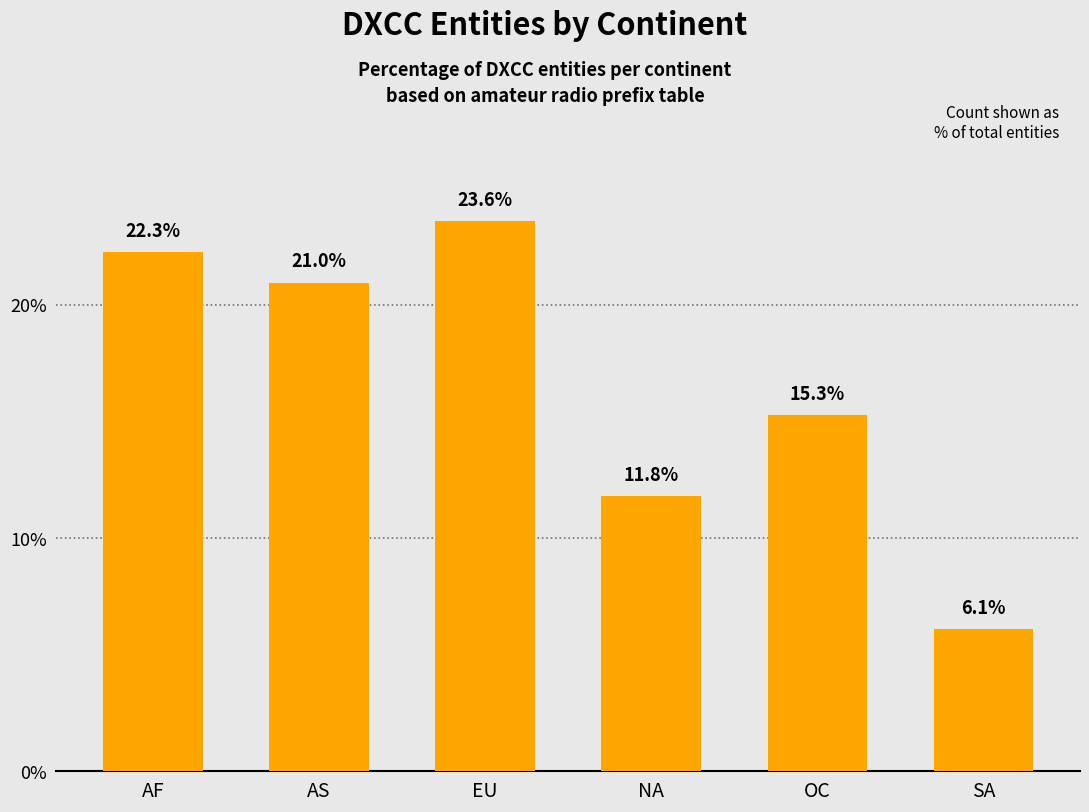

What is the greatest value displayed?

23.6